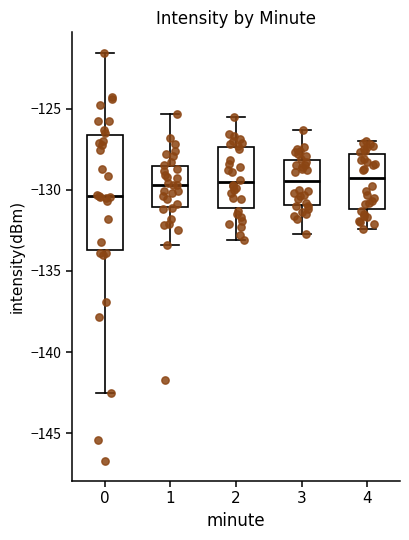

Comparing the boxes themselves (not the whiskers), which one is the tallest?

0